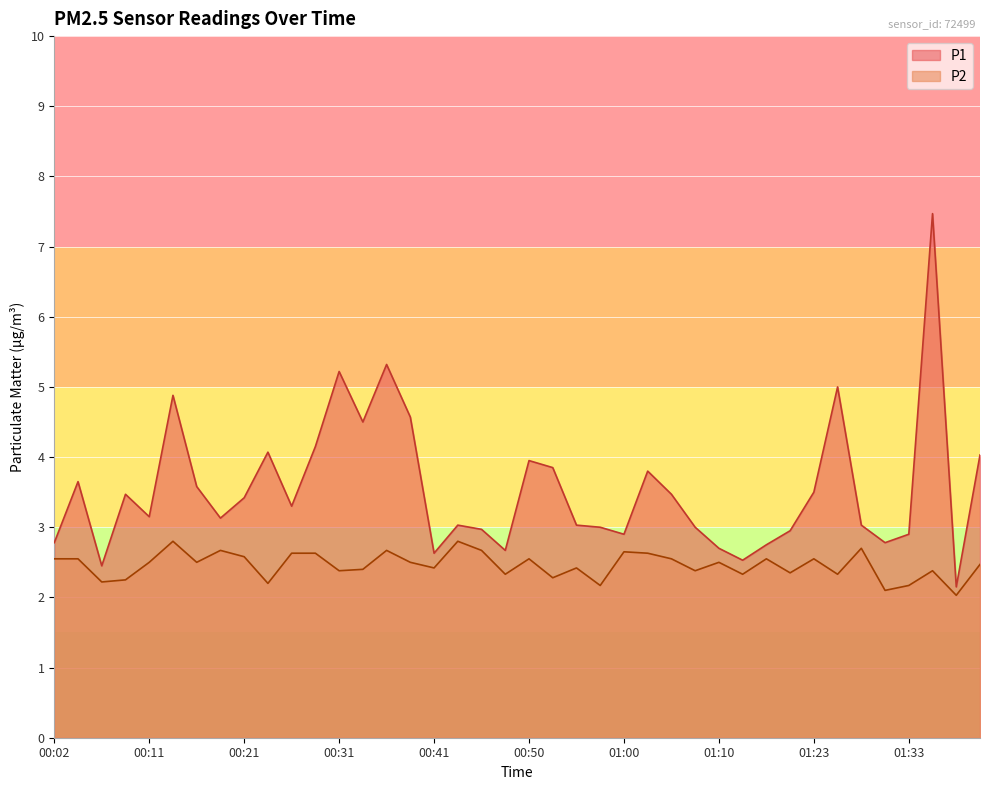

The value of P1 at 01:05 is 3.5. True or false?

True